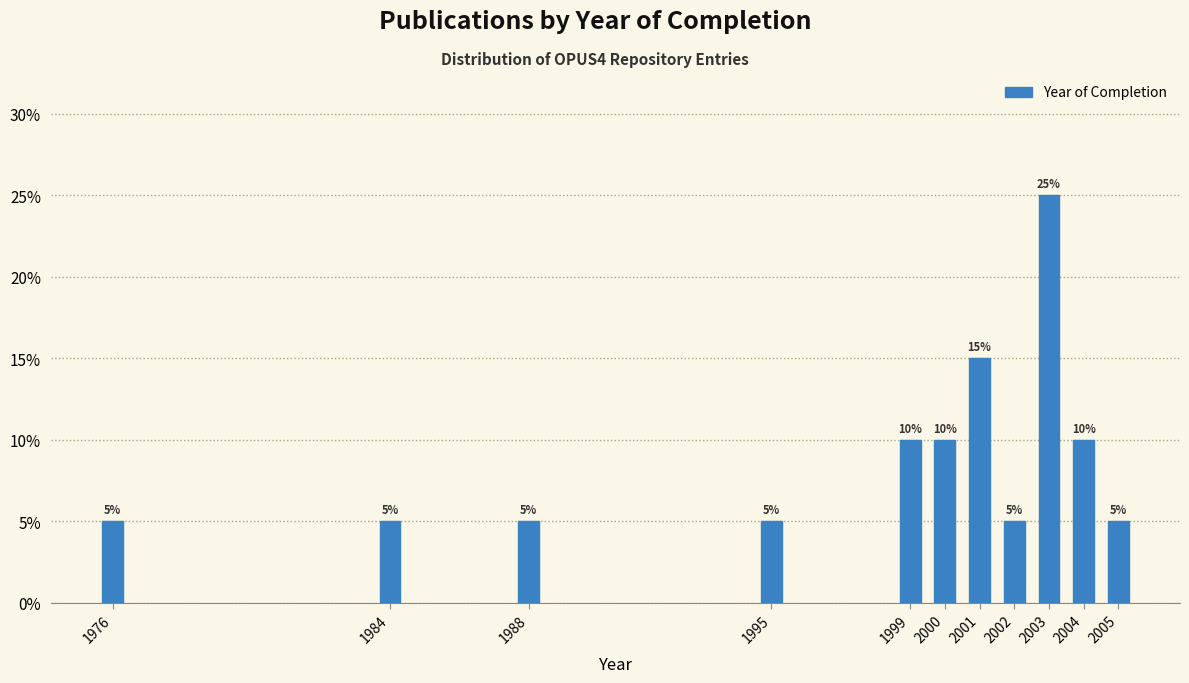

Reading left to right, list all the values displayed in this chart.

1976=5	1984=5	1988=5	1995=5	1999=10	2000=10	2001=15	2002=5	2003=25	2004=10	2005=5